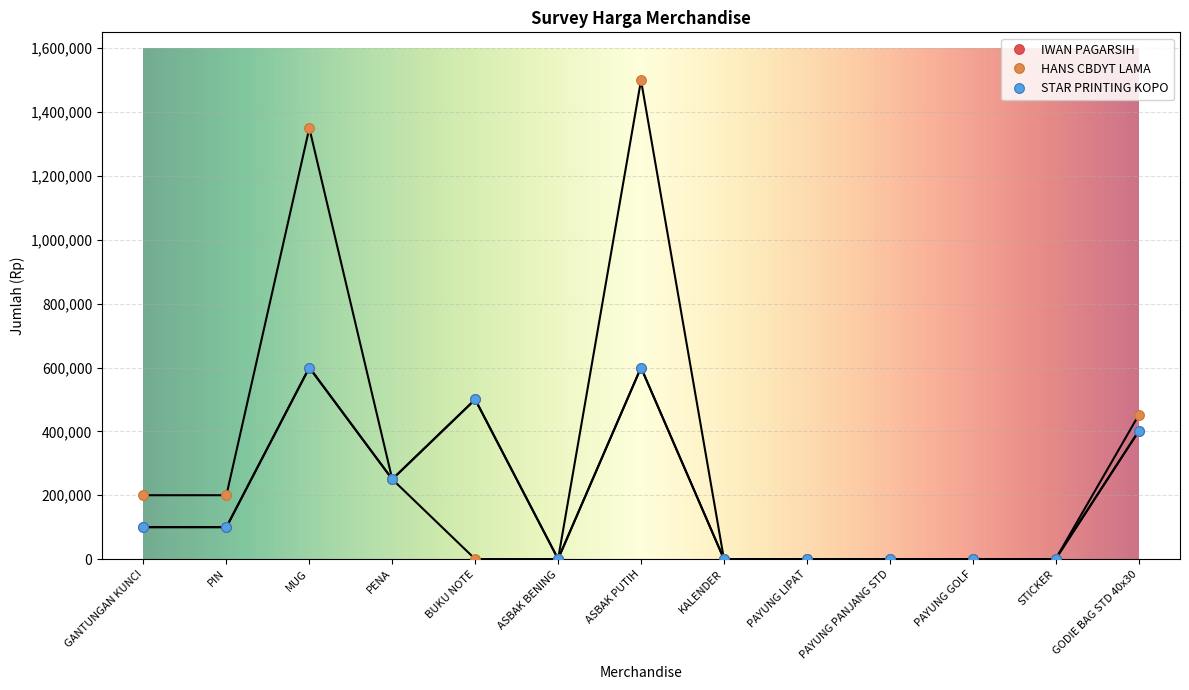

Is this an area chart (filled region under the line)?

No